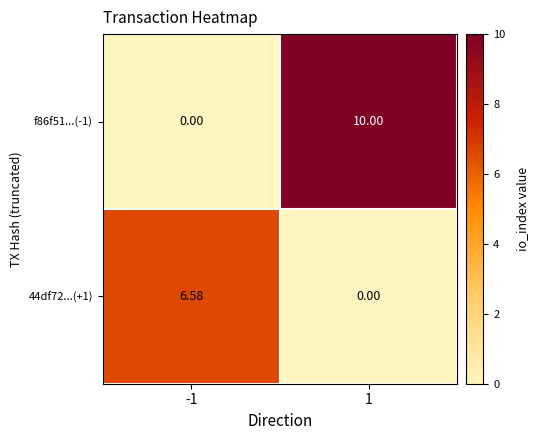

Rank the series by their average value, from highest to lowest.

f86f51...(-1), 44df72...(+1)